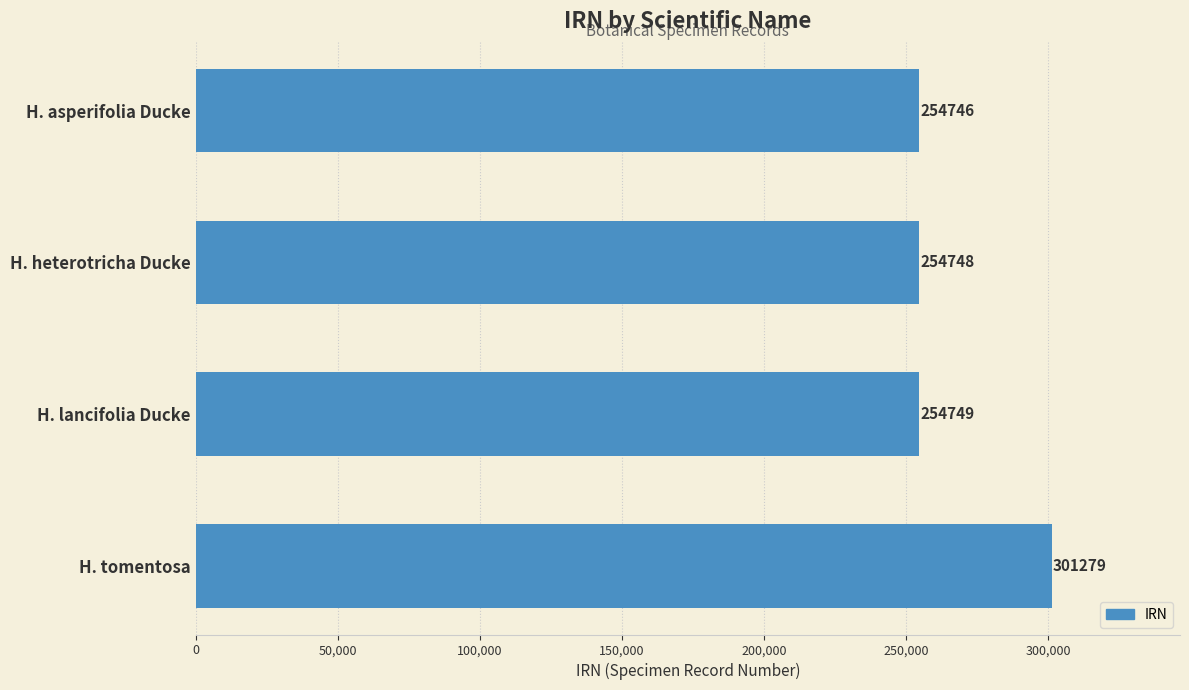

The value at H. asperifolia Ducke is 254746. True or false?

True